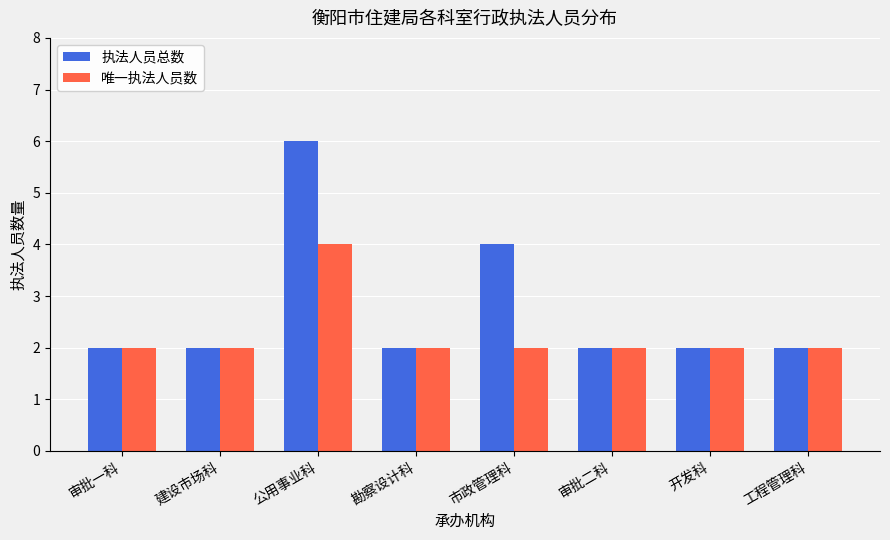

What is the approximate value of 执法人员总数 at 勘察设计科?

2